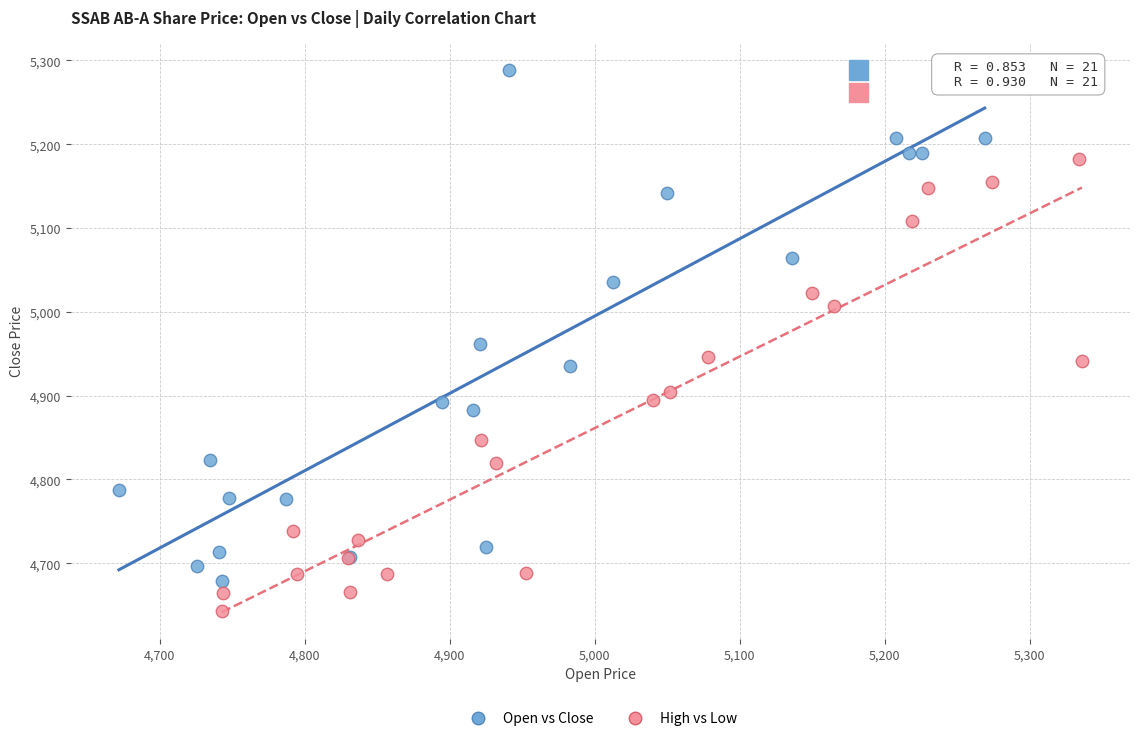

Which series has the largest Y range (max minus min)?

Open vs Close